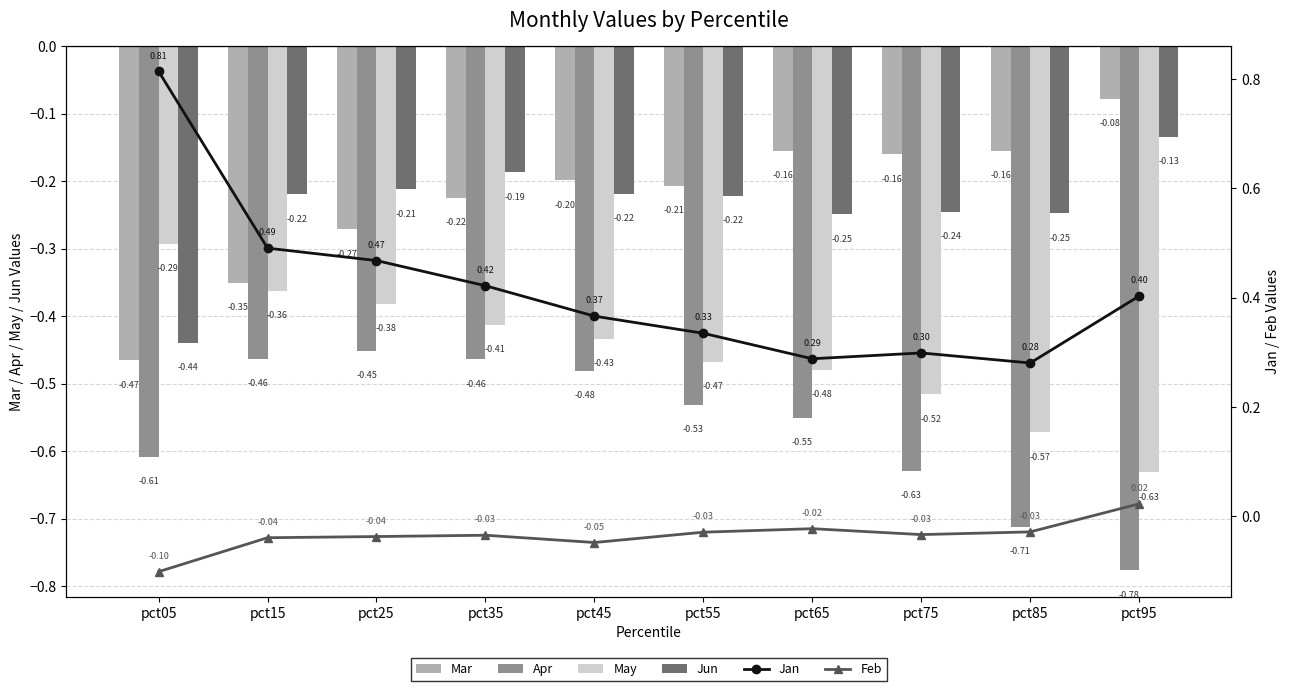

Count the number of data series in this chart.

6